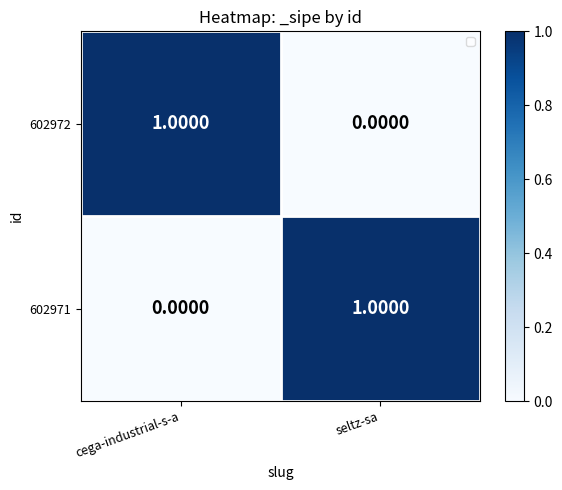

At which label does 602972 reach its minimum?

seltz-sa